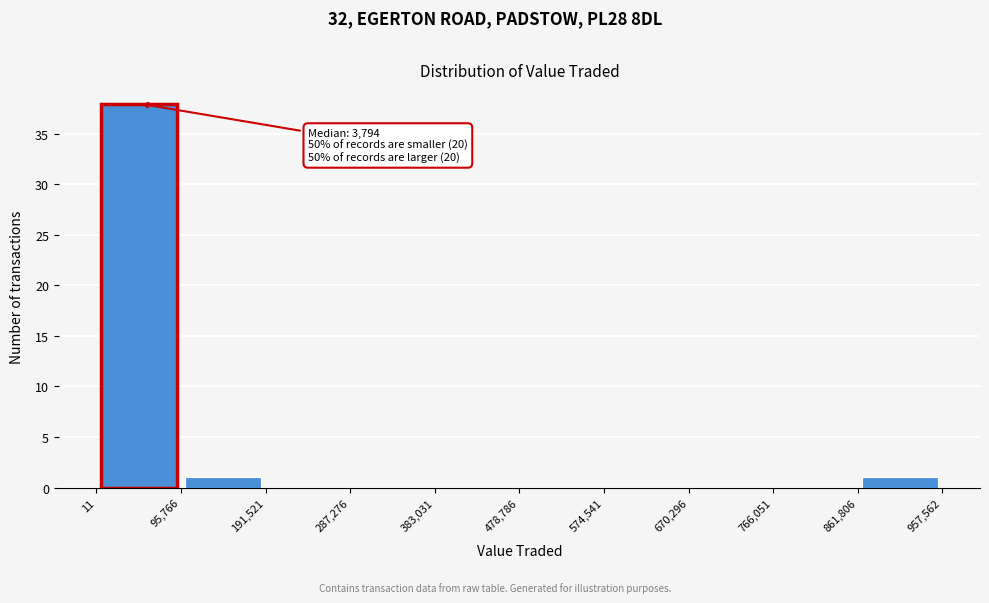

Which range on the x-axis has the tallest bar?

11 to 95,766